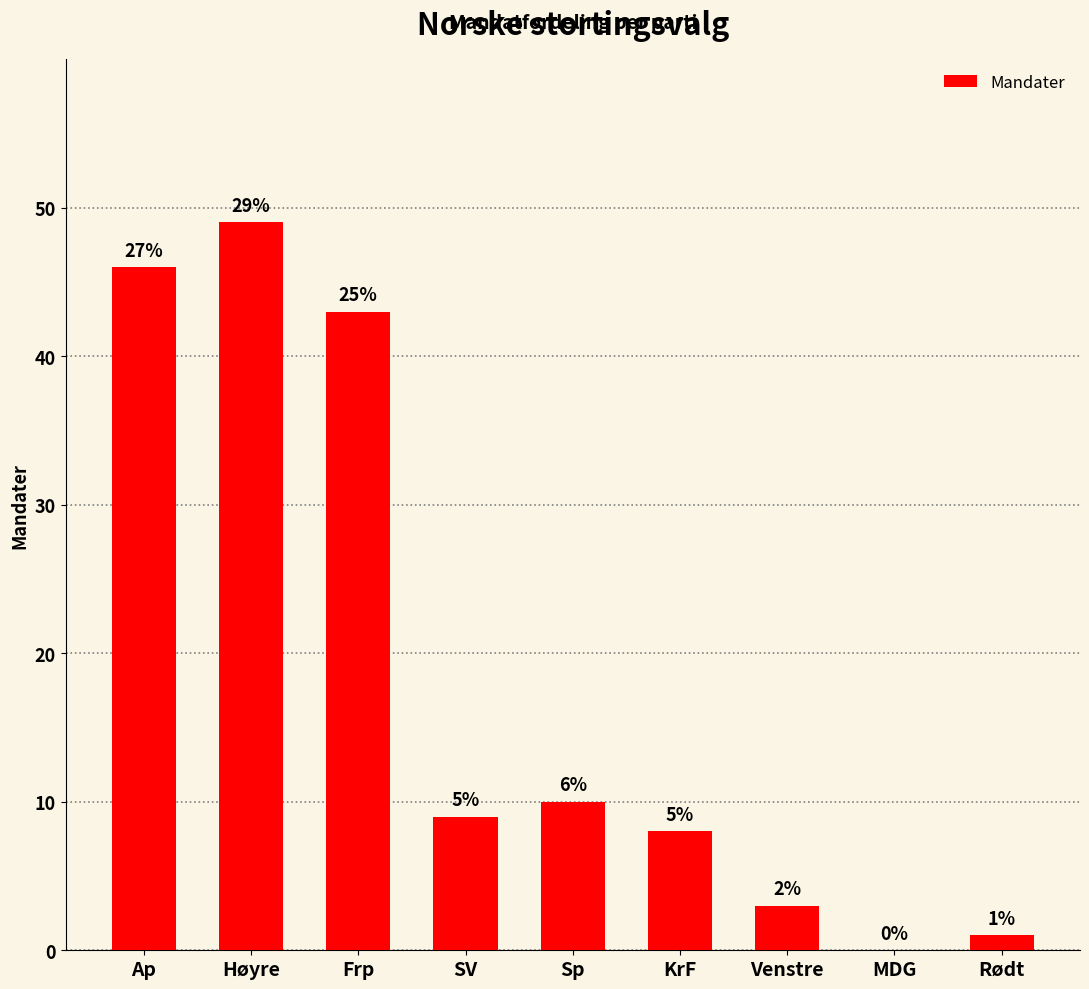

What is the label of the 8th bar from the left?

MDG